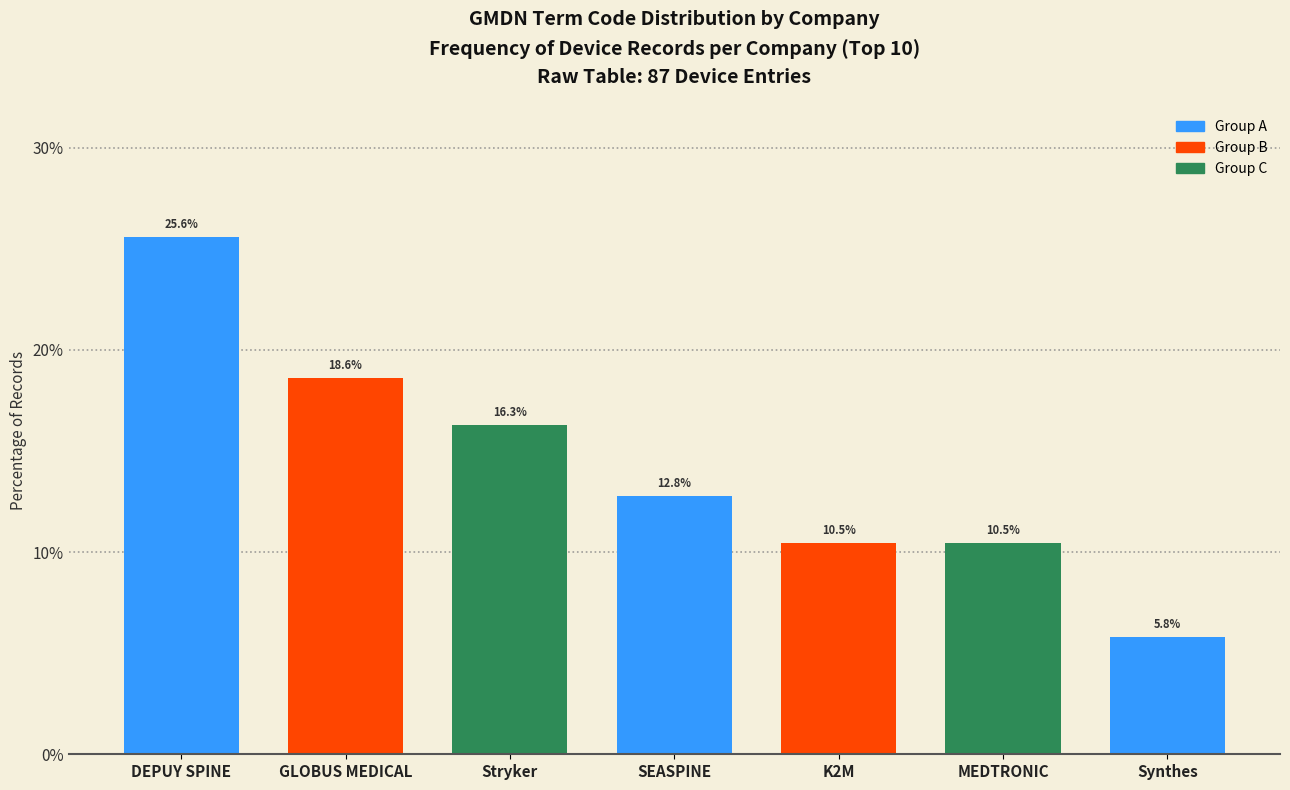

Reading left to right, extract all data points from this chart.

DEPUY SPINE=25.6	GLOBUS MEDICAL=18.6	Stryker=16.3	SEASPINE=12.8	K2M=10.5	MEDTRONIC=10.5	Synthes=5.8